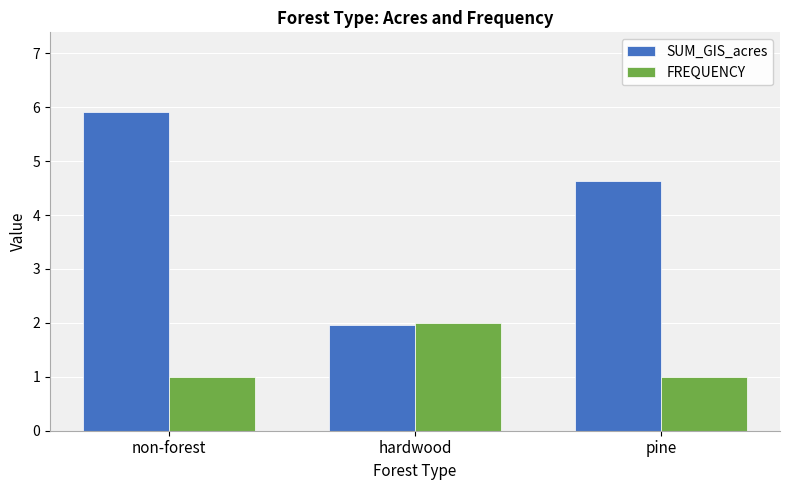

What is the difference between the maximum and minimum values in the SUM_GIS_acres series?

3.9